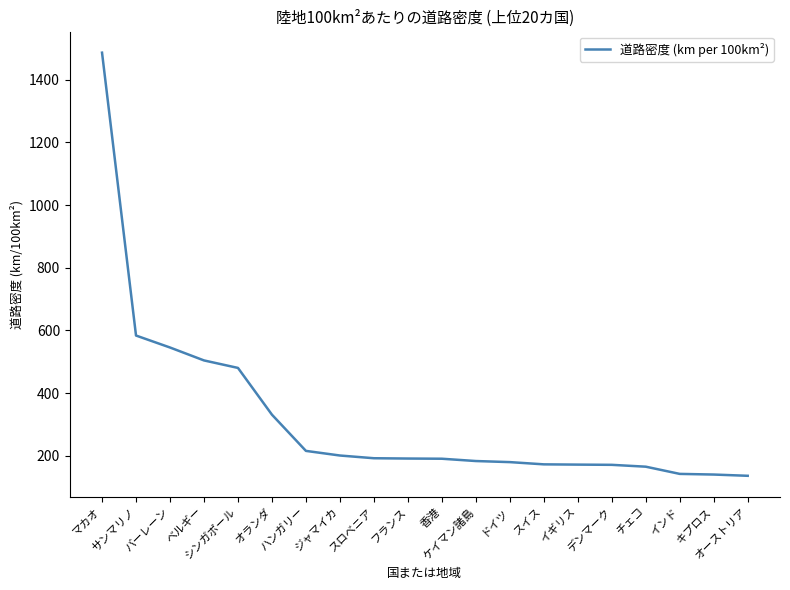

What is the maximum value shown in the chart?

1485.7